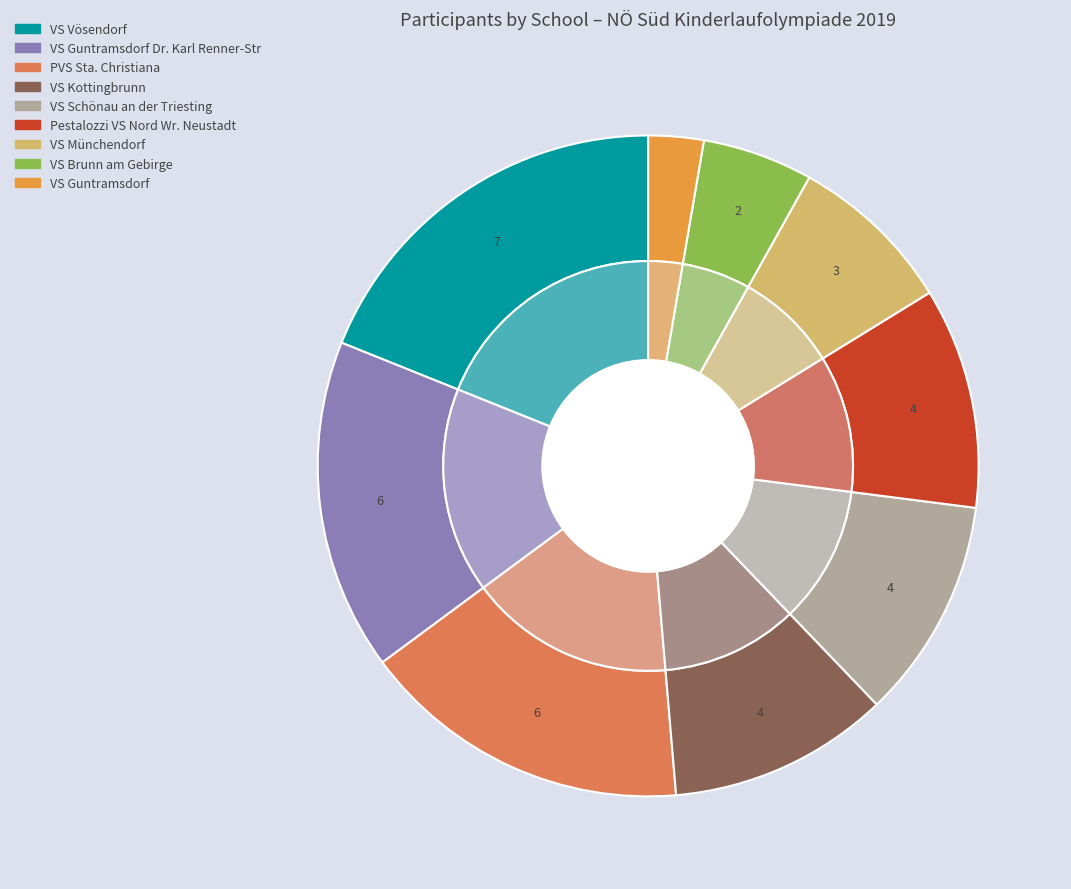

Do VS Brunn am Gebirge and PVS Sta. Christiana together represent more than half of the pie?

No